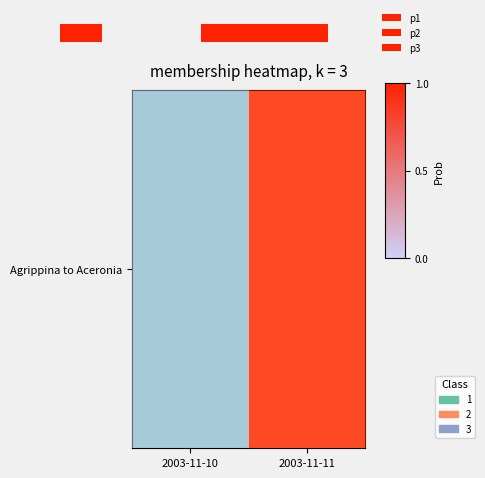

The value at 2003-11-10 is 0.7. True or false?

False